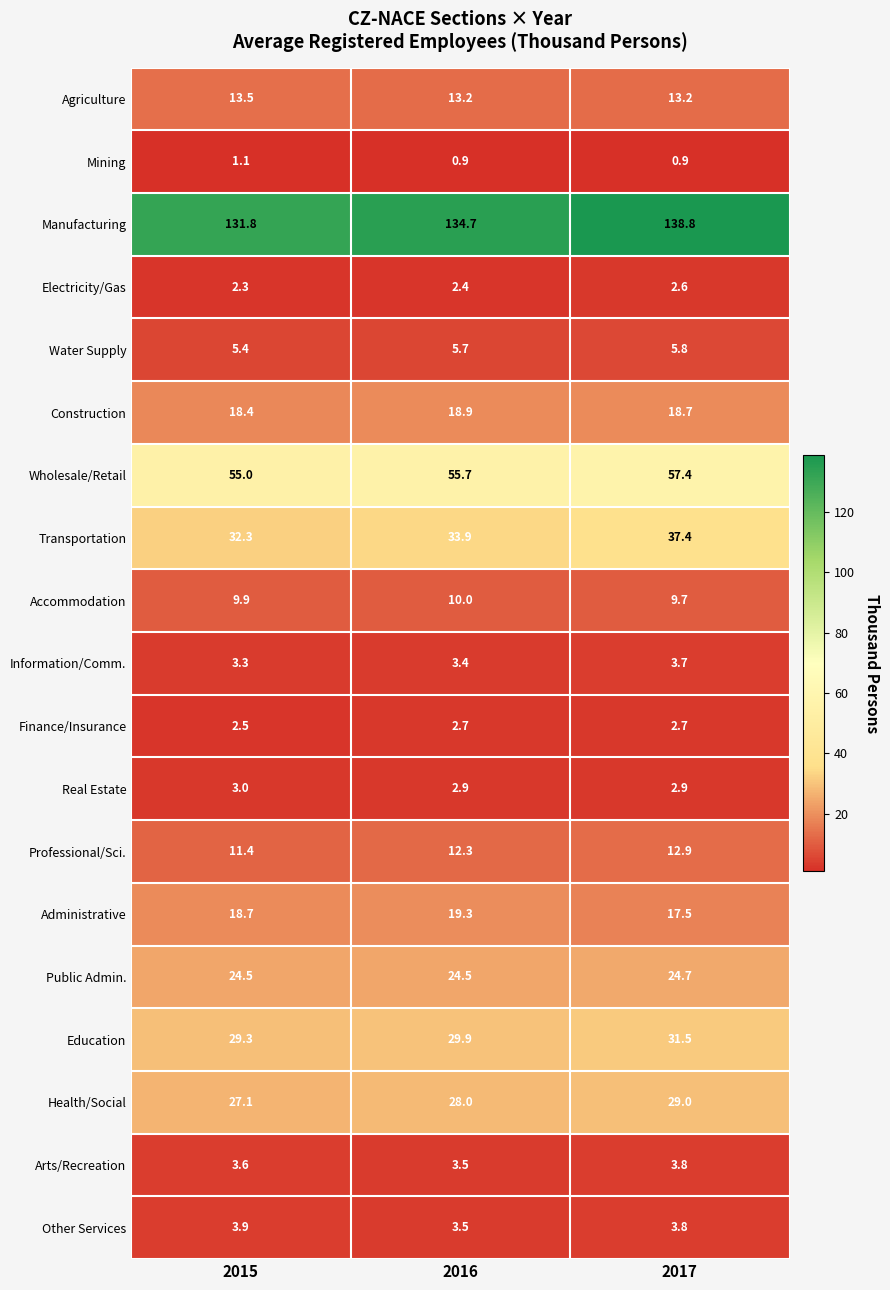

Which series has the widest spread of values?

Manufacturing